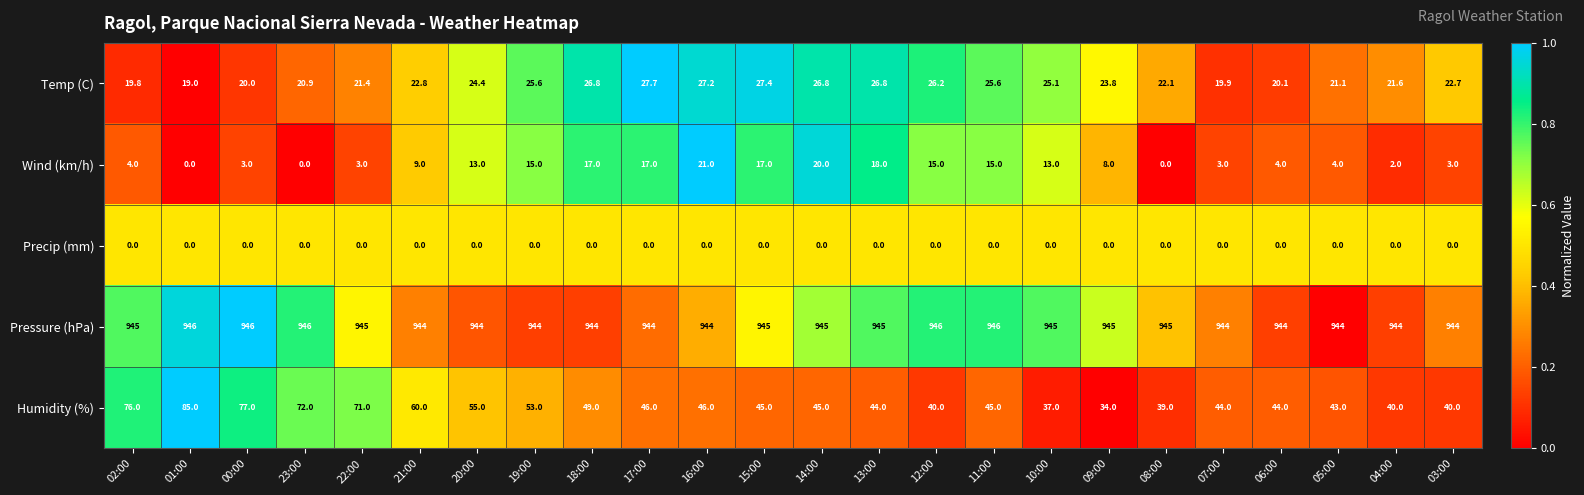

What is the difference between the Humidity (%) values at 01:00 and 17:00?

39.0